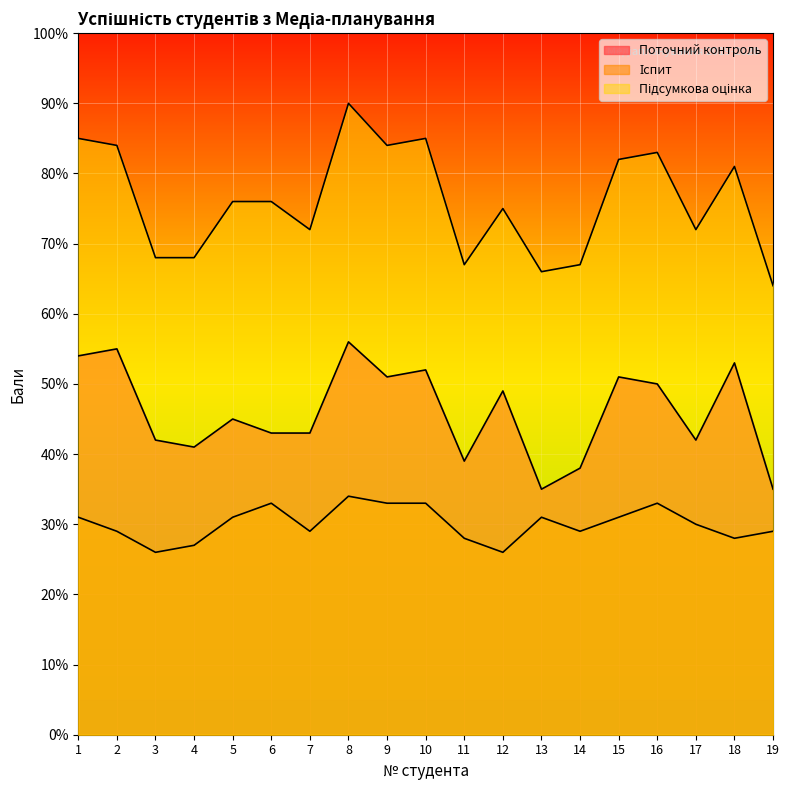

What is the difference between the Поточний контроль values at 19 and 9?

16